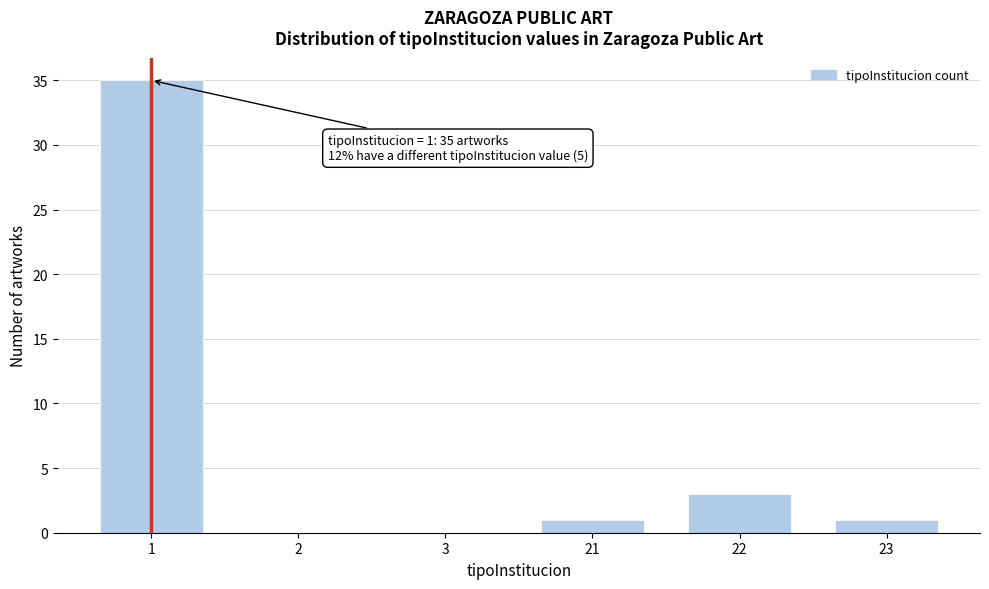

Reading left to right, transcribe all the data shown in this chart.

1=35	2=0	3=0	21=1	22=3	23=1